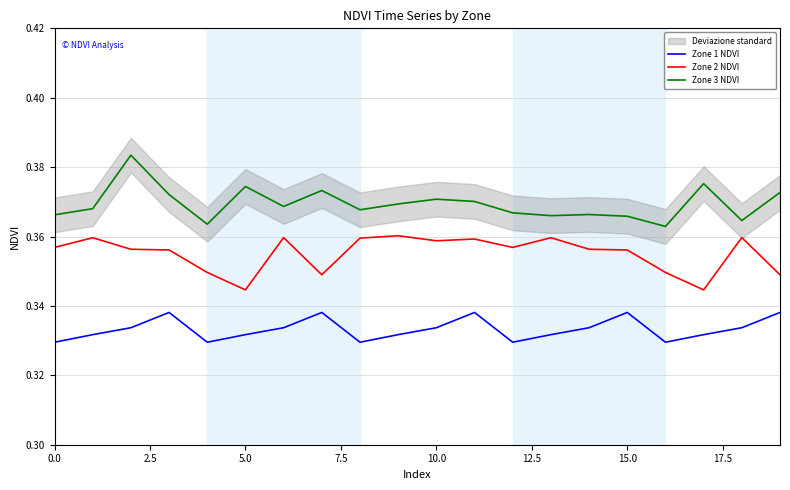

True or false: Zone 2 NDVI and Zone 1 NDVI cross at least once.

False